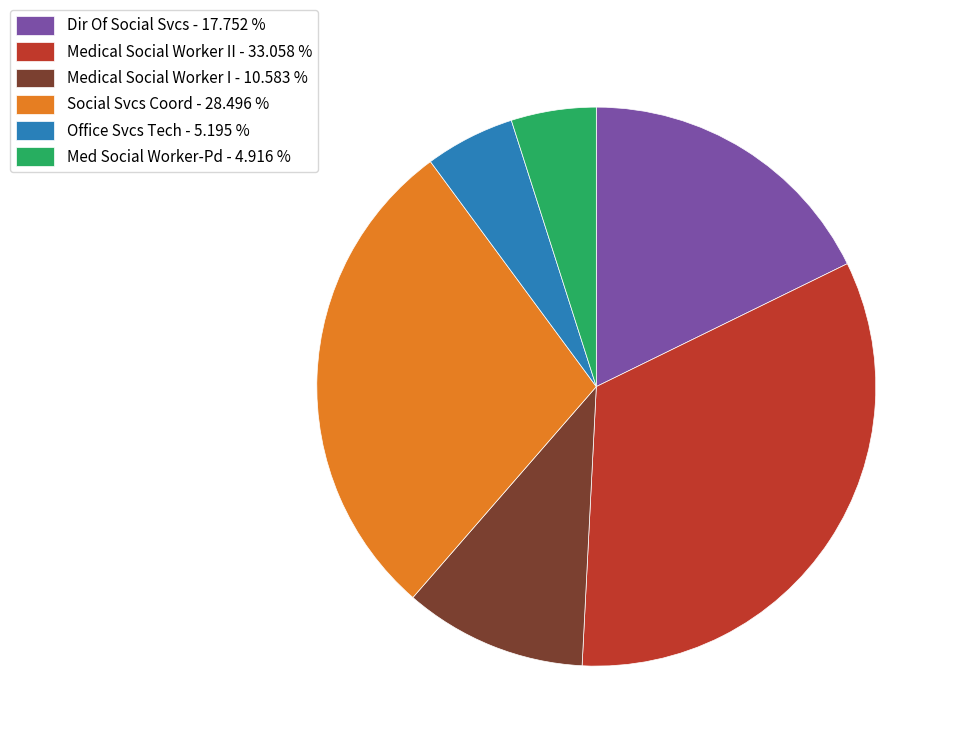

What is the ratio of the value at Dir Of Social Svcs - 17.752 % to the value at Office Svcs Tech - 5.195 %?

3.4